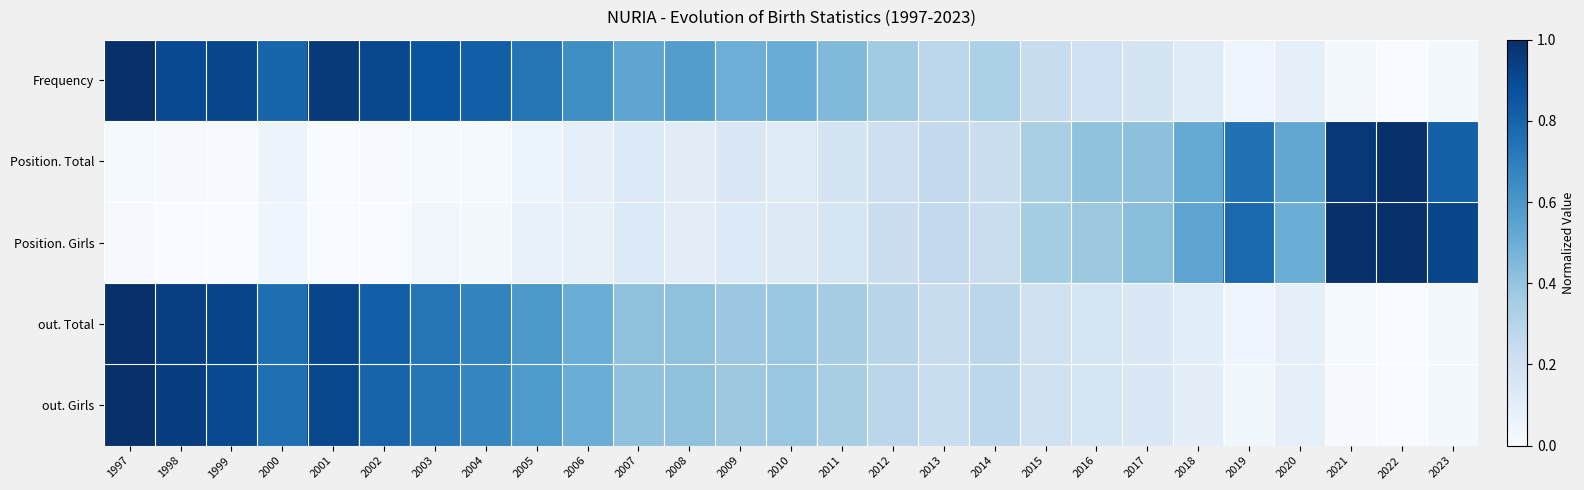

At which category is the sum across all series the highest?

1997